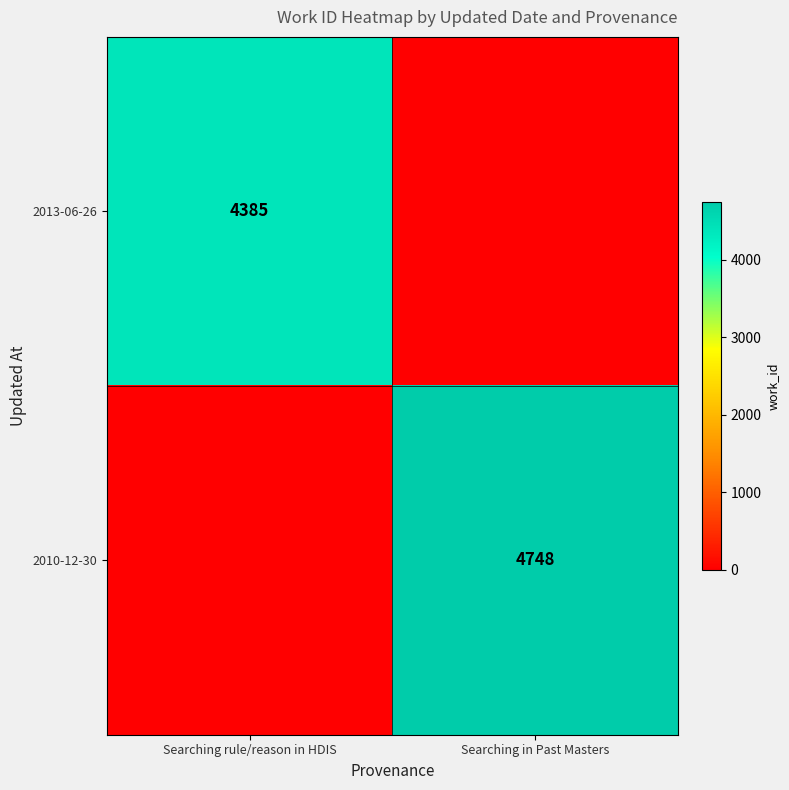

Is it true that 2013-06-26 equals 1220 at Searching rule/reason in HDIS?

False